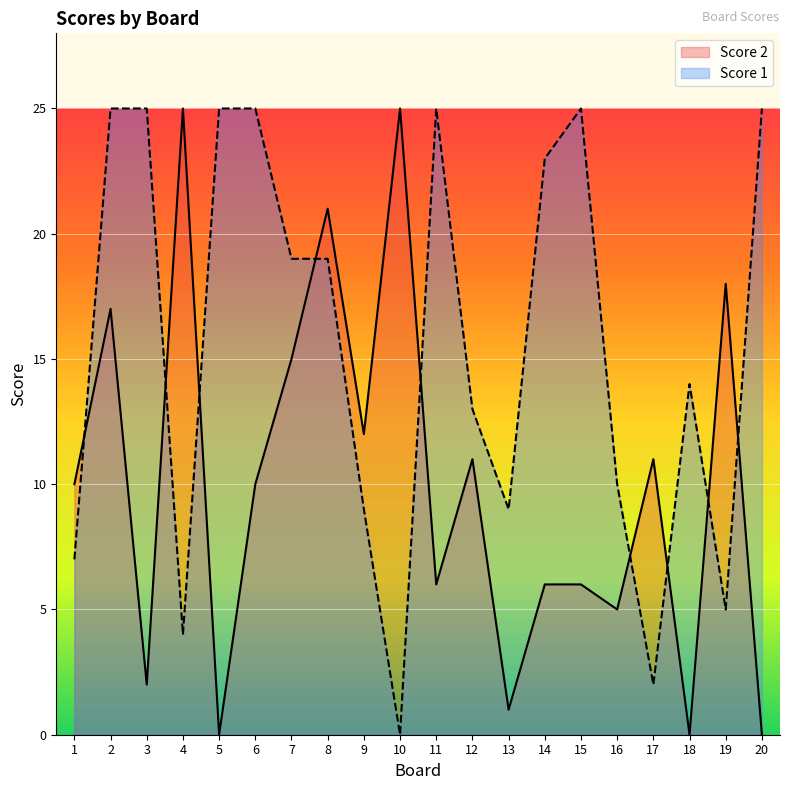

What is the difference between the highest and lowest values at 19?

13